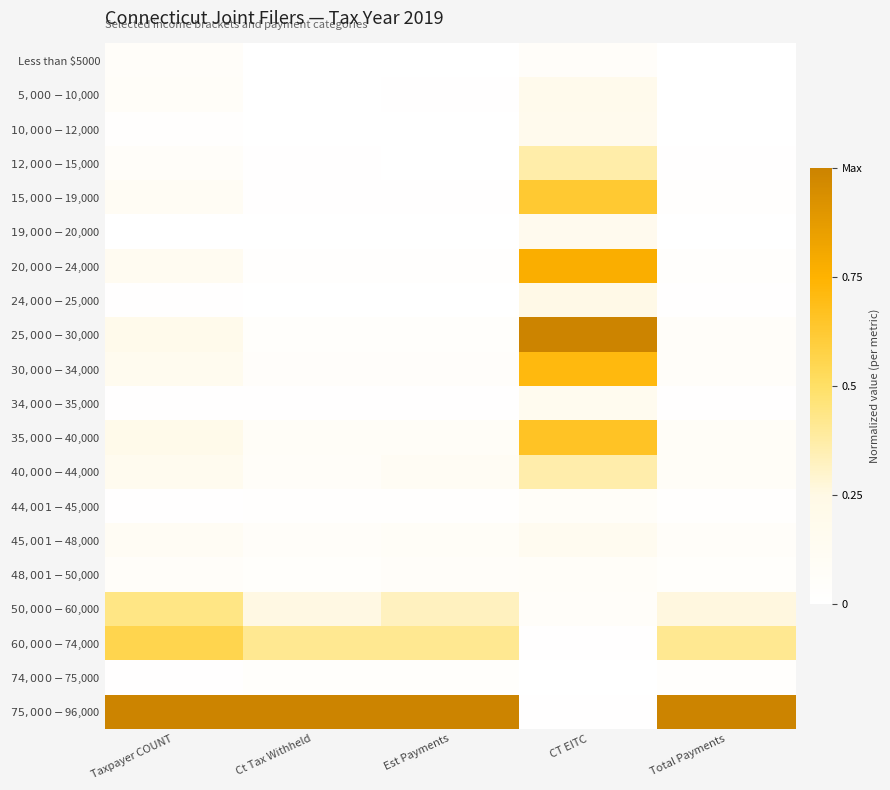

Between CT EITC and Taxpayer COUNT, which is larger?

CT EITC